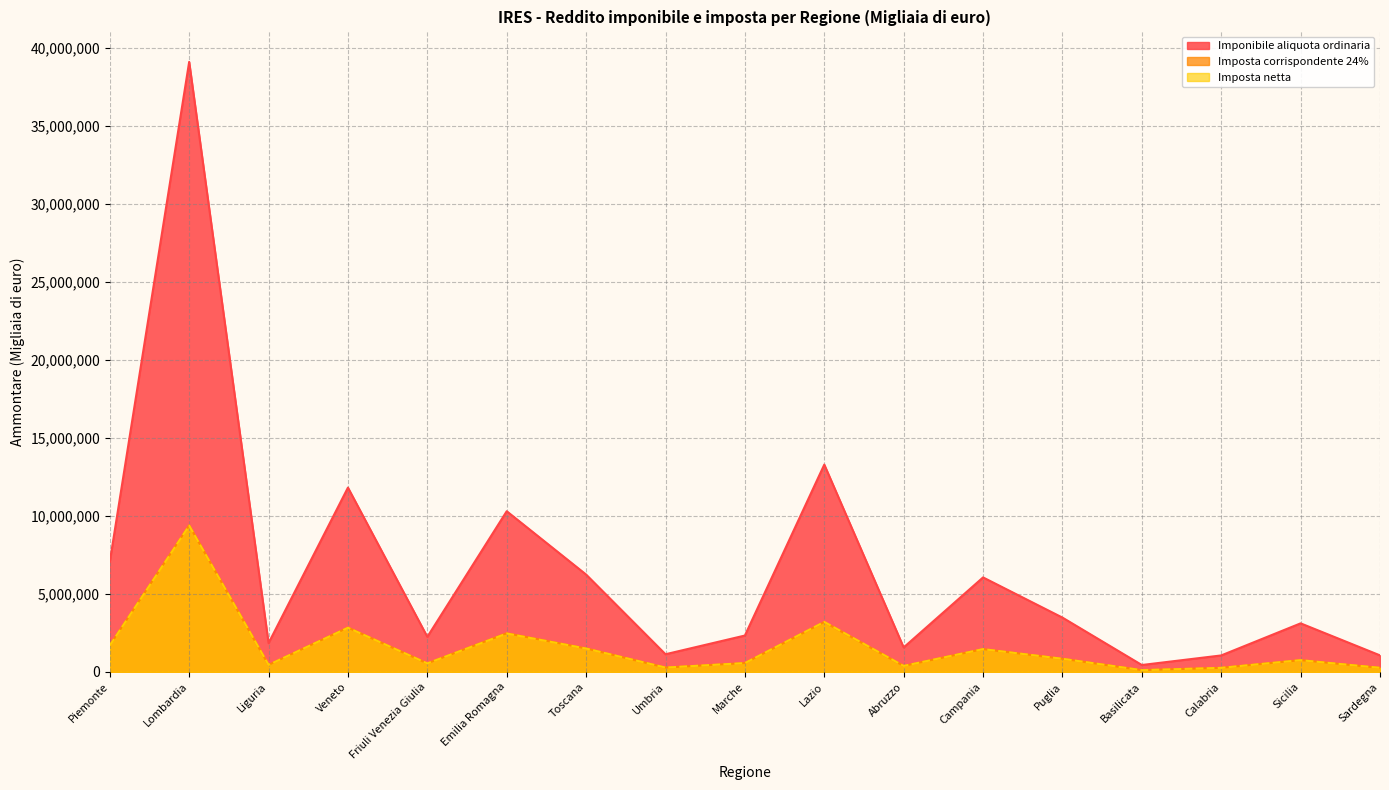

True or false: Imponibile aliquota ordinaria has a value of 2325285 at Marche.

True